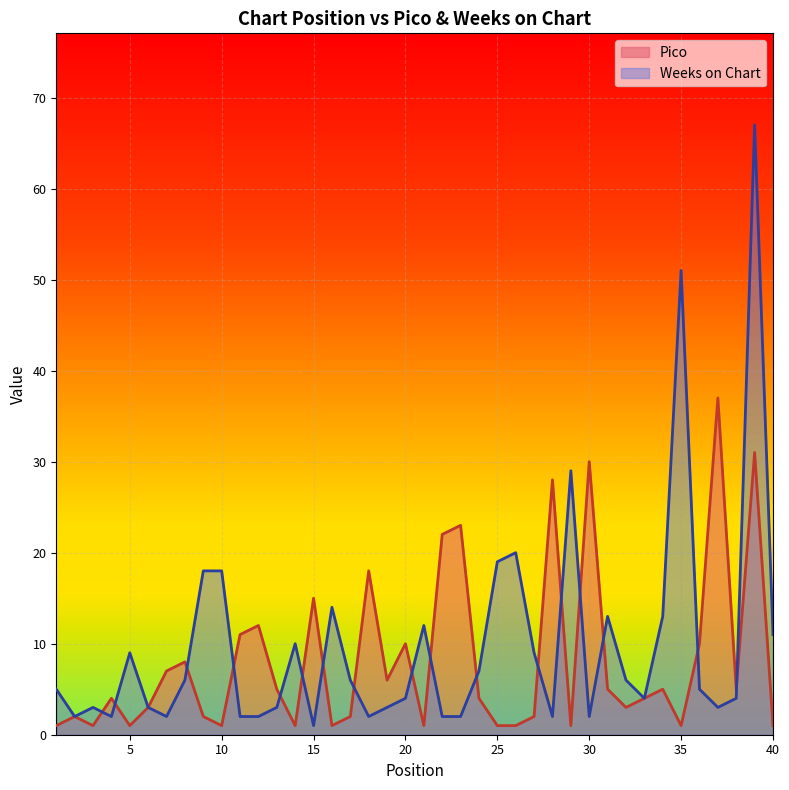

What is the difference between the Pico values at 4 and 28?

24